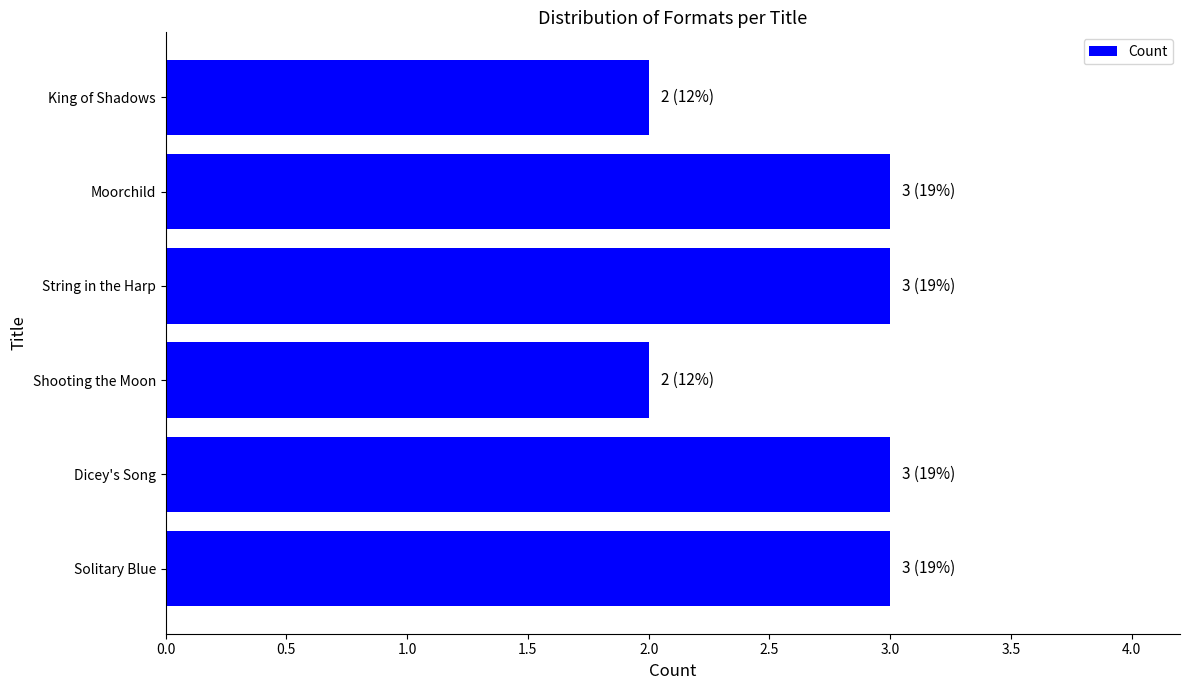

What is the average value?

3